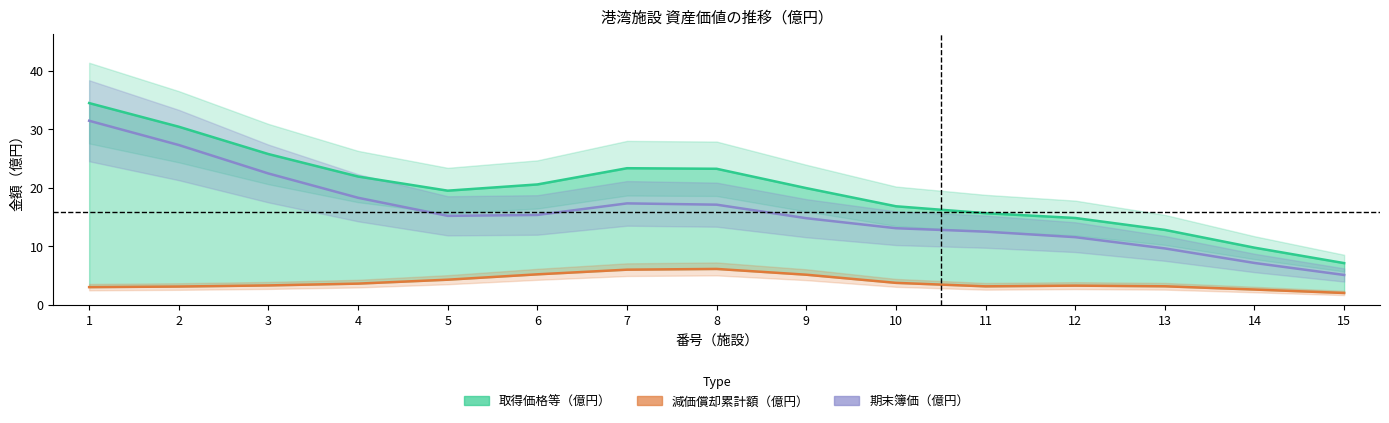

List the series in order of their peak value, highest first.

取得価格等（億円）, 期末簿価（億円）, 減価償却累計額（億円）